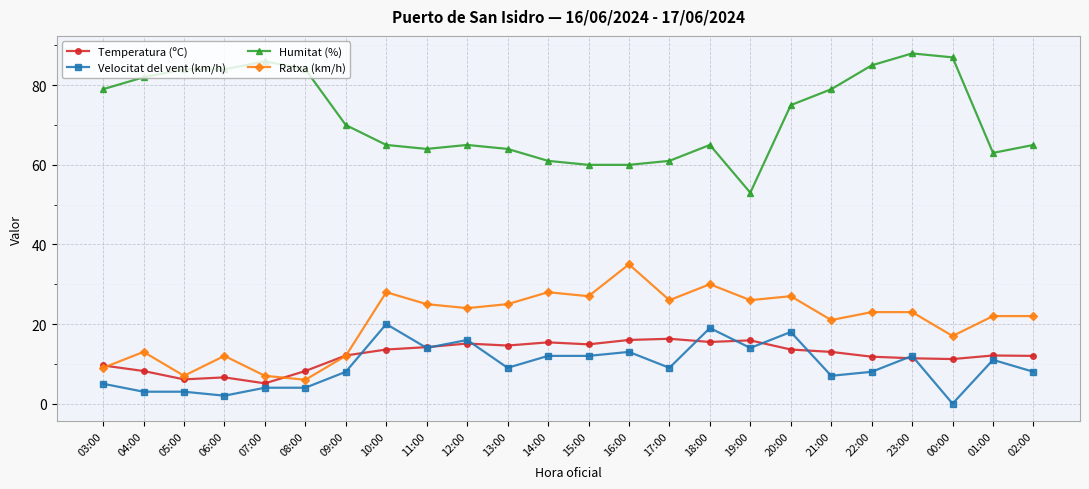

Which category has the lowest value across all series?

00:00